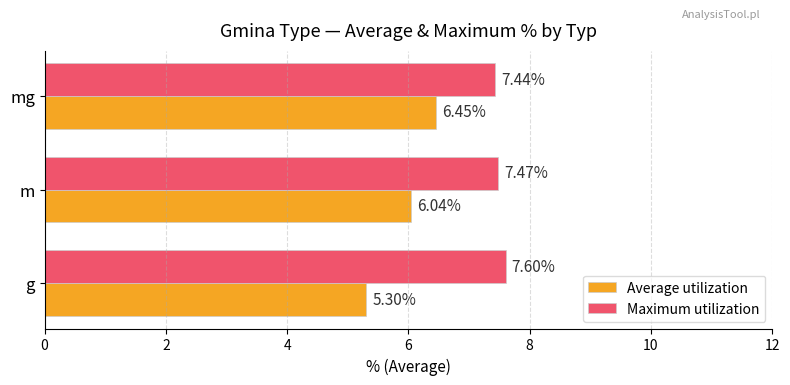

At how many categories does at least one series exceed 6?

3